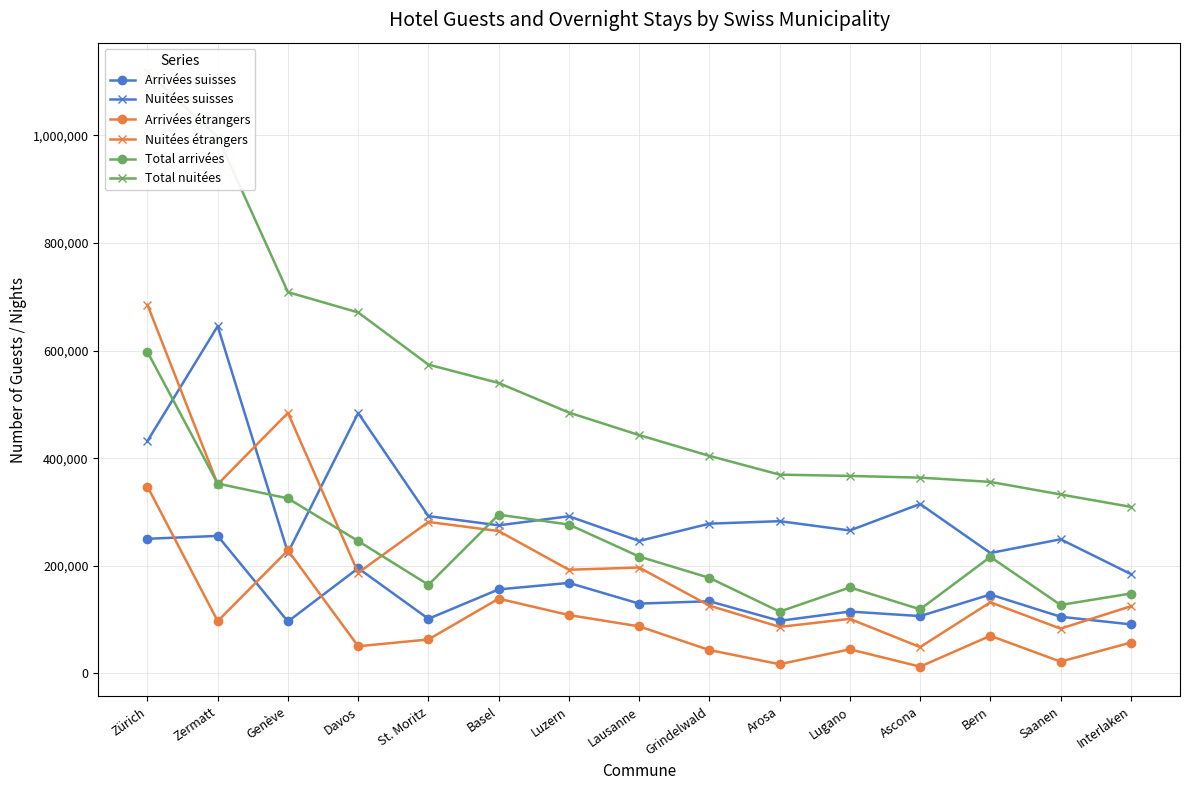

Which series has the largest total across all categories?

Total nuitées